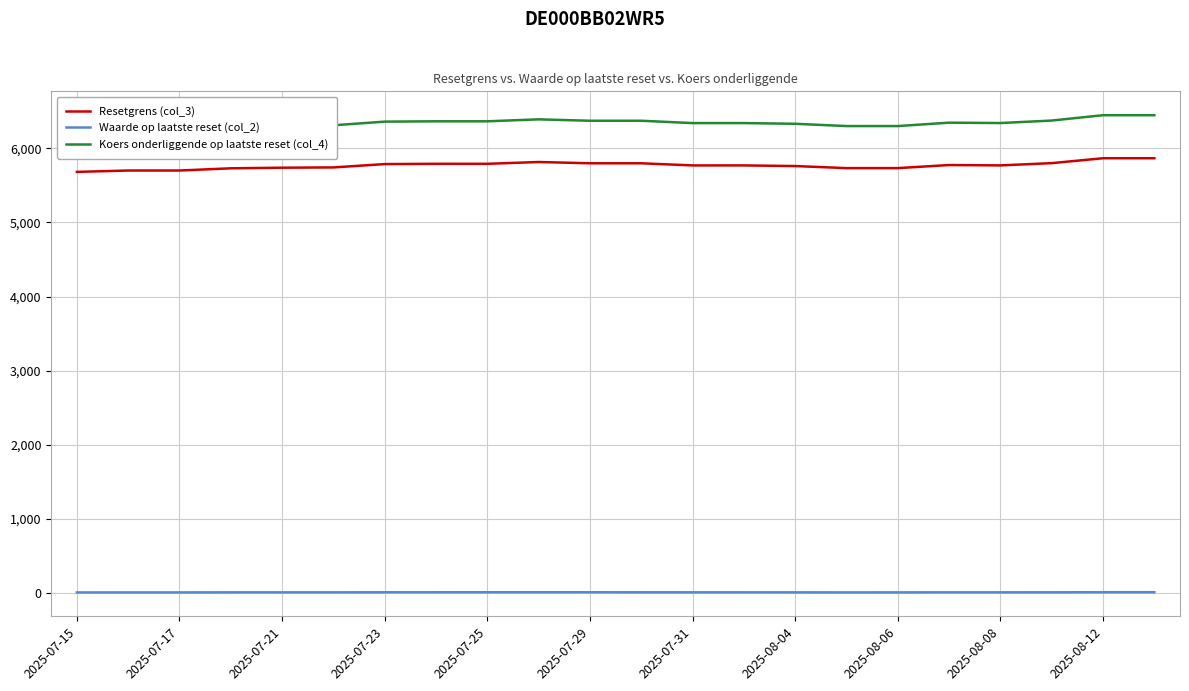

What is the maximum value for Resetgrens (col_3)?

5865.5